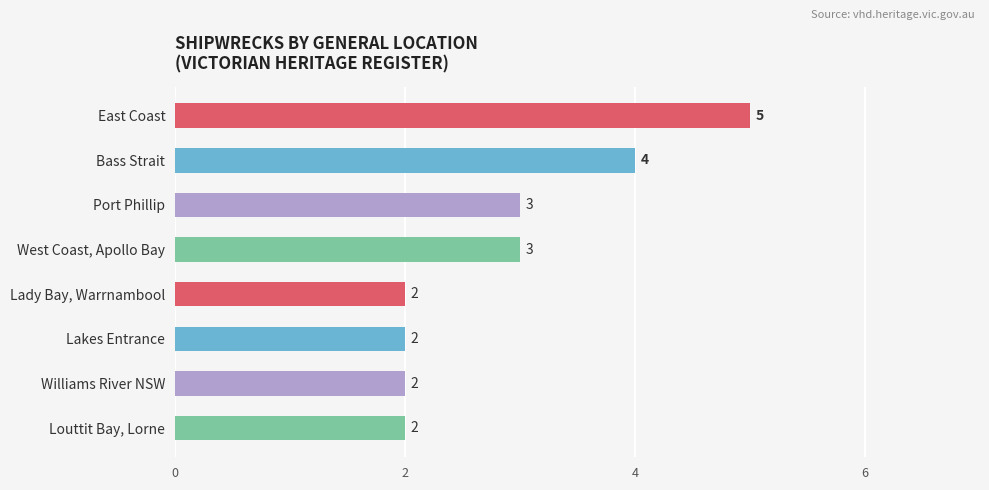

Read the value at Bass Strait.

4